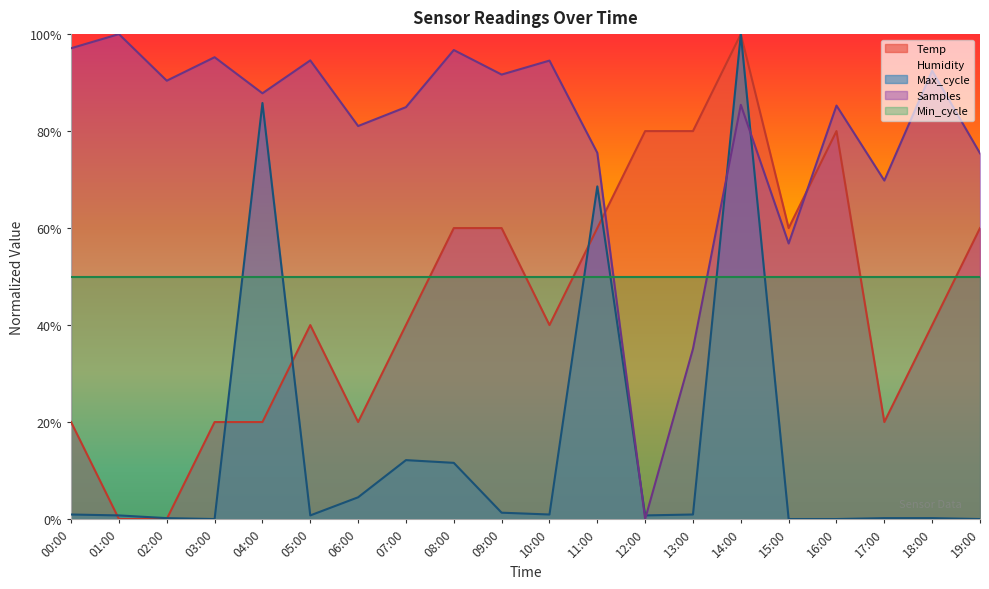

What is the sum of all Samples values?

1589.8